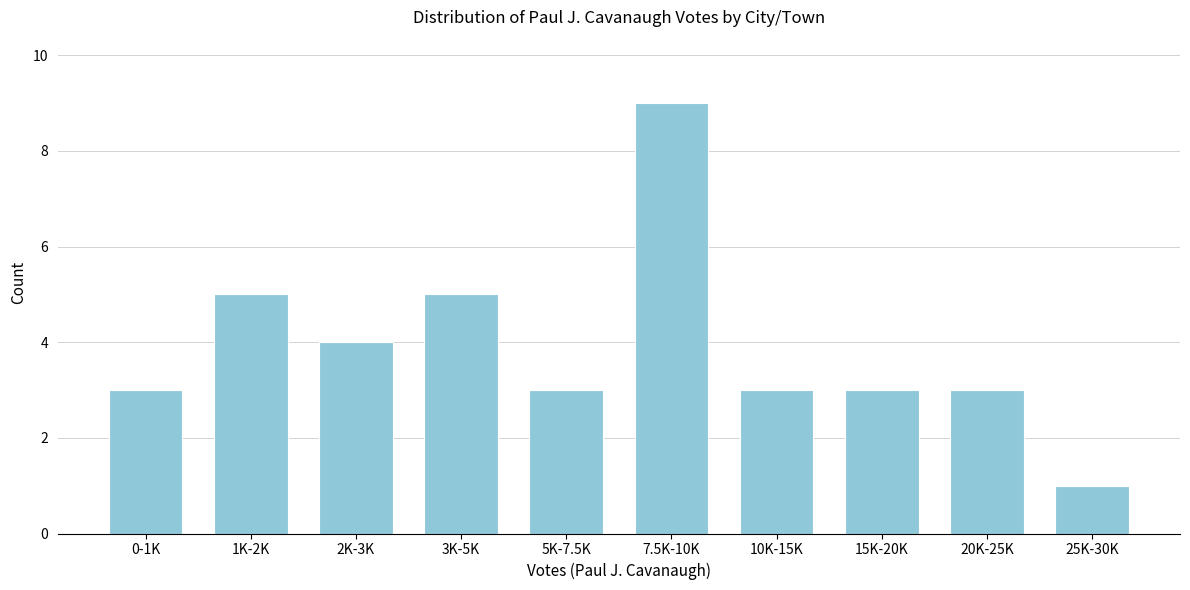

Reading left to right, transcribe all the data shown in this chart.

0-1K=3	1K-2K=5	2K-3K=4	3K-5K=5	5K-7.5K=3	7.5K-10K=9	10K-15K=3	15K-20K=3	20K-25K=3	25K-30K=1